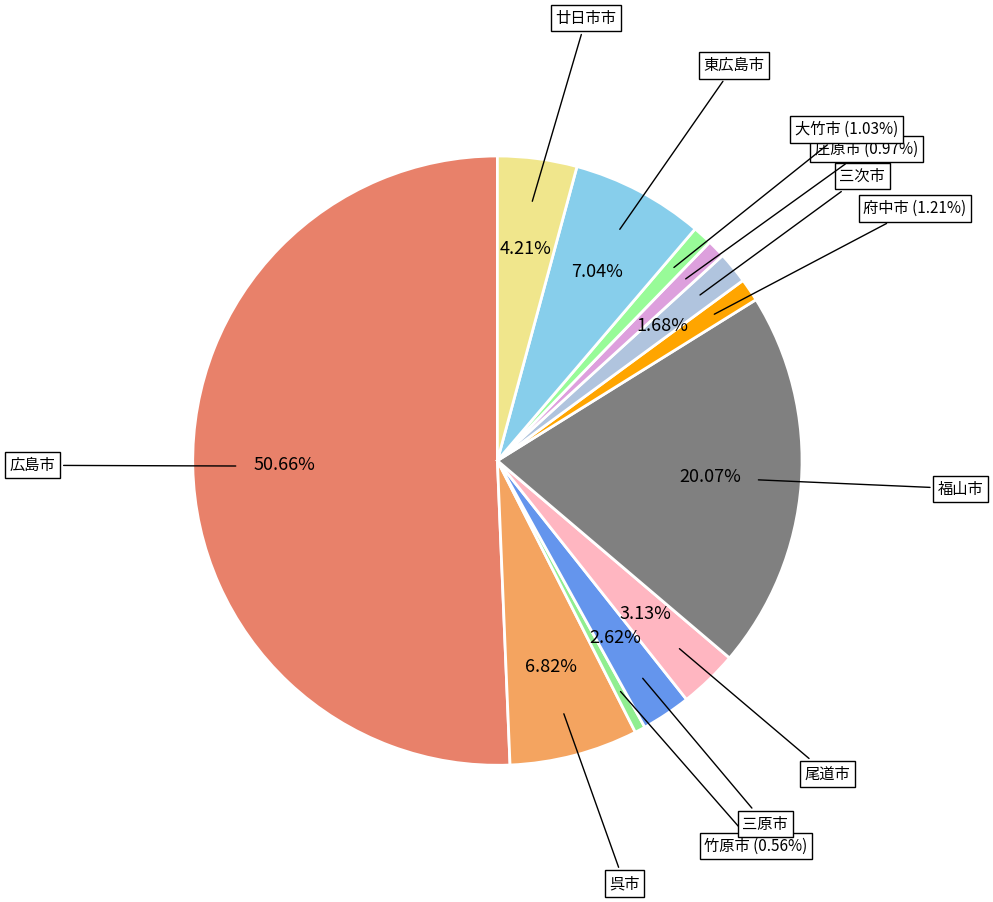

Count the number of slices in the pie.

12